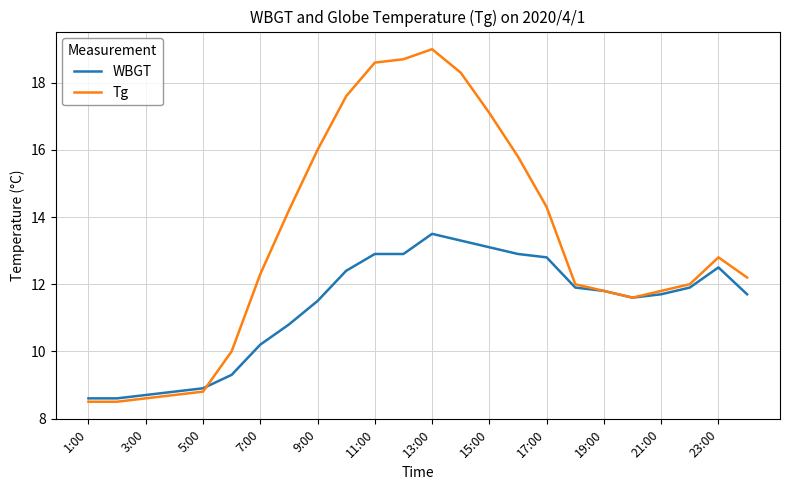

Which series has the largest range (max minus min)?

Tg